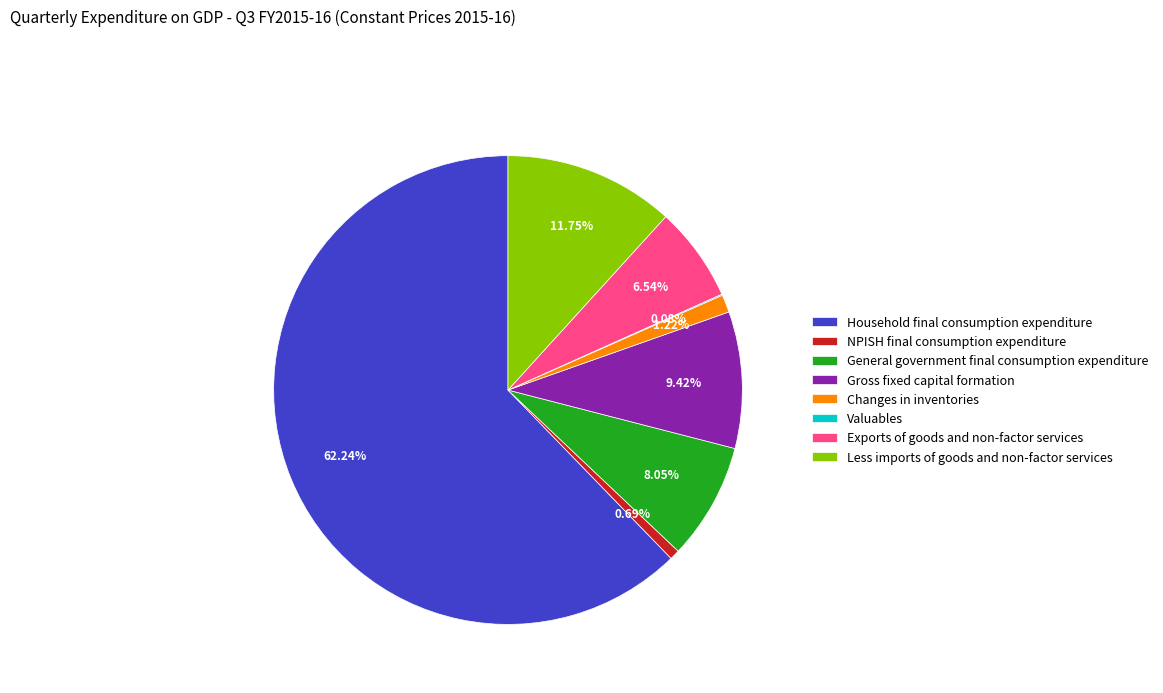

What percentage is the Exports of goods and non-factor services slice, to the nearest percent?

7%